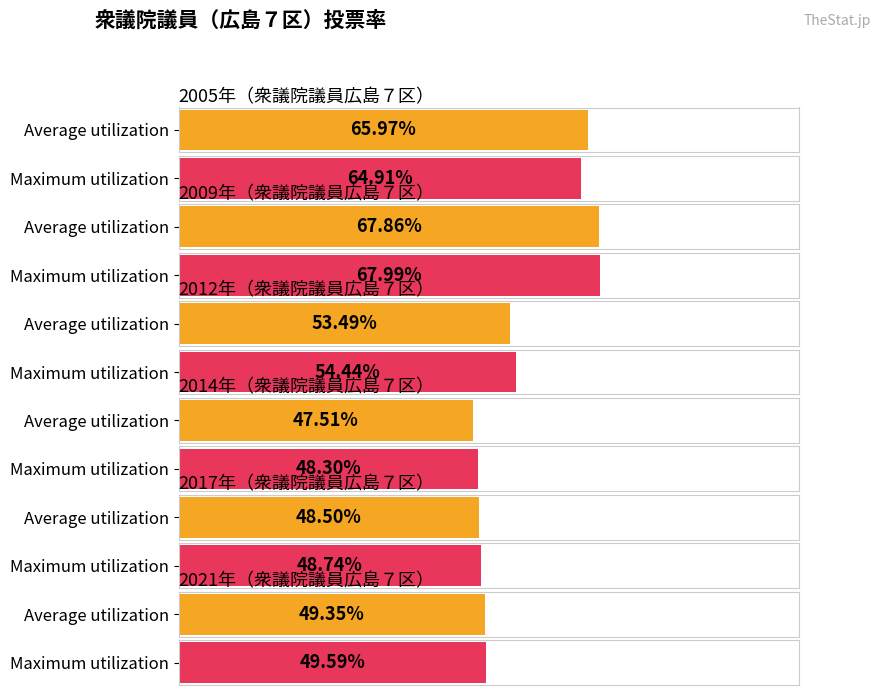

At which label does Average utilization reach its peak?

2009